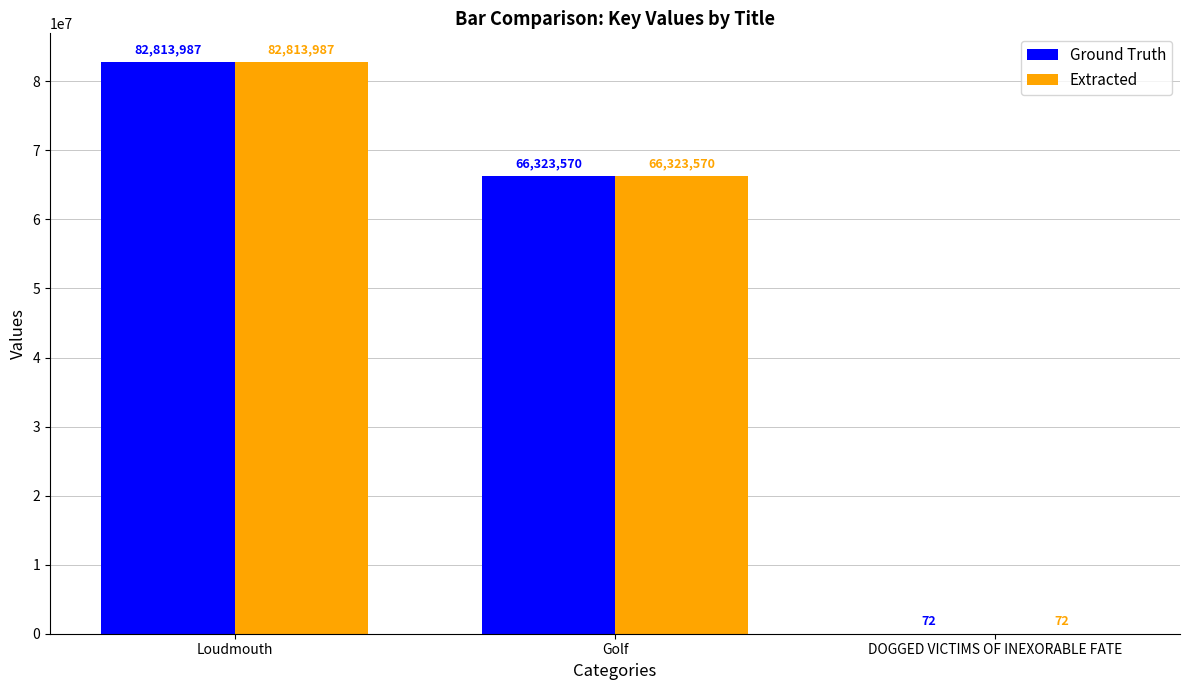

Is it true that Ground Truth equals 46401328 at Golf?

False